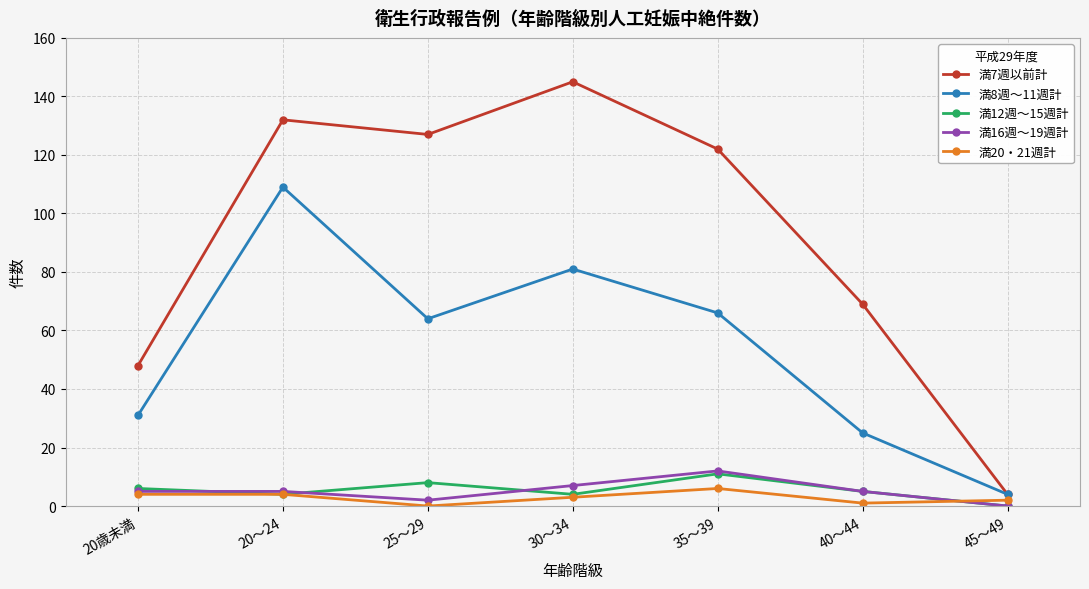

How many data points does each series have?

7